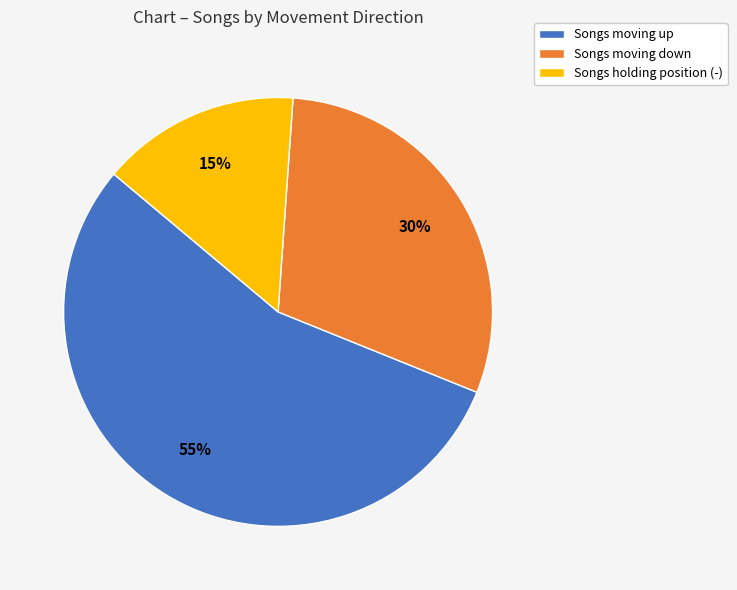

Is the sum of Songs holding position (-) and Songs moving down greater than half?

No